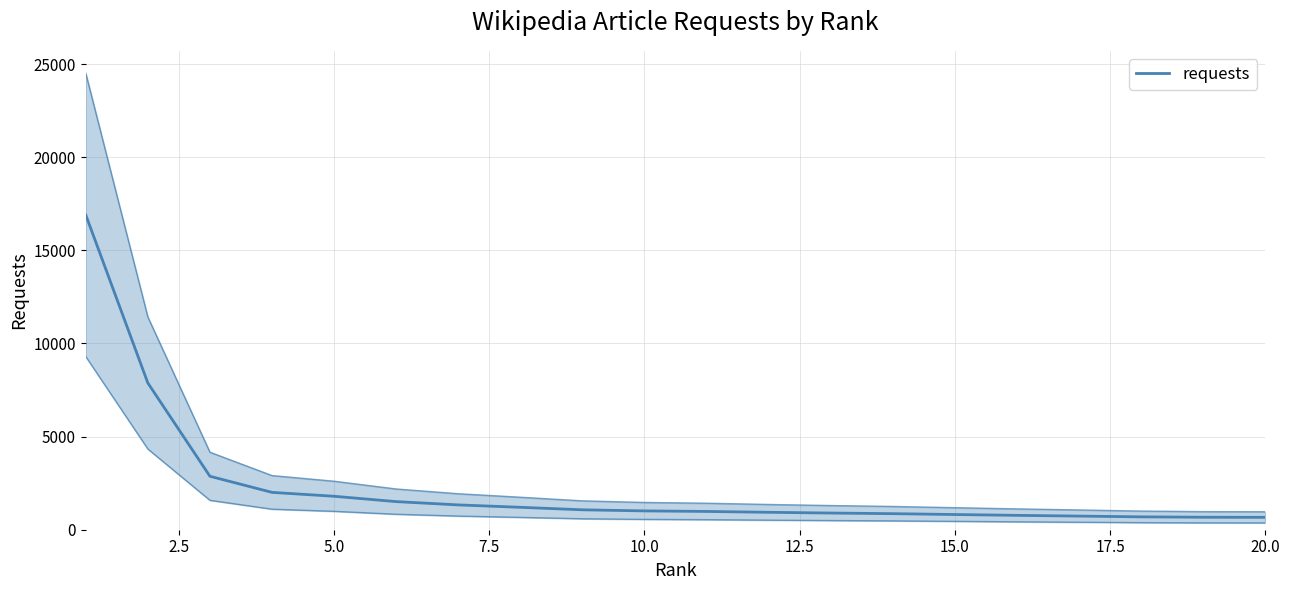

What is the change in value from 14 to 16?

-84.0